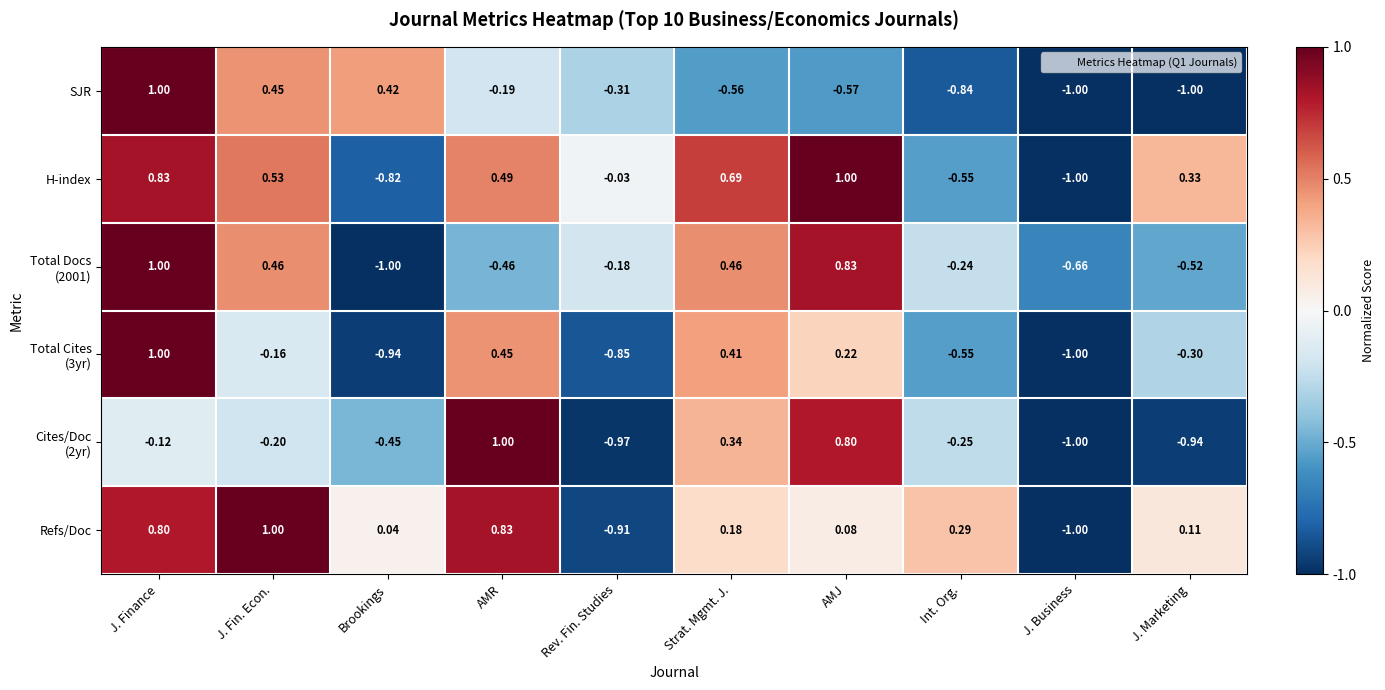

Where is SJR nearest to the value 0?

AMR